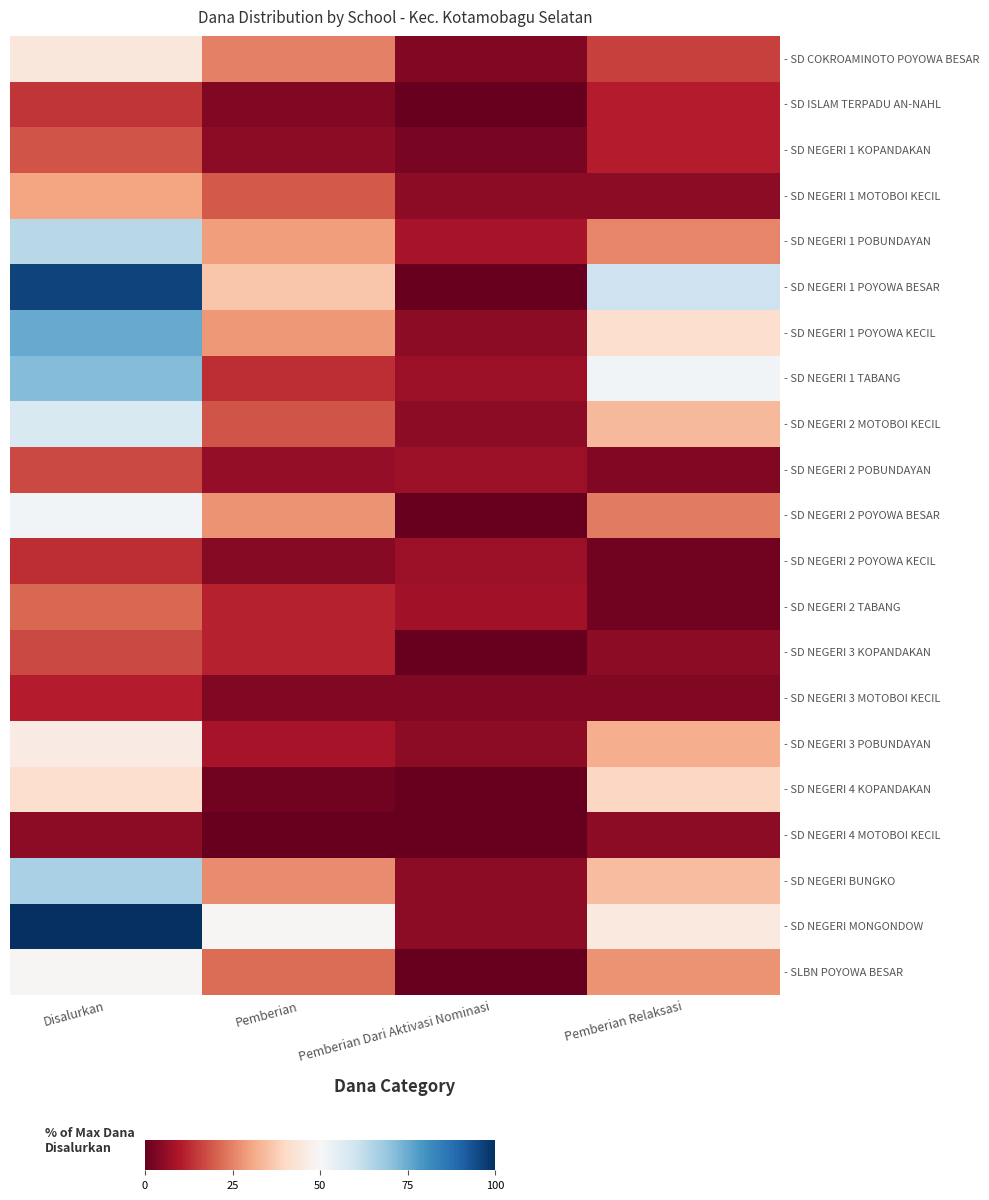

What is the difference between the highest and lowest values at Pemberian Dari Aktivasi Nominasi?

8.8